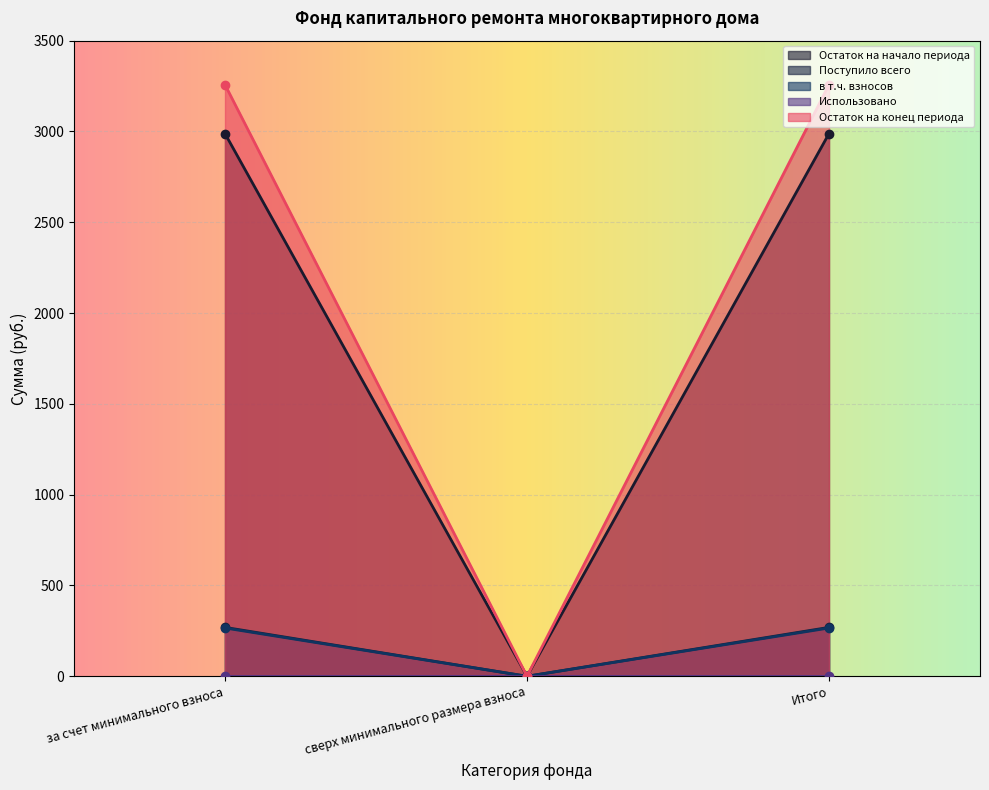

How many data points does each series have?

3